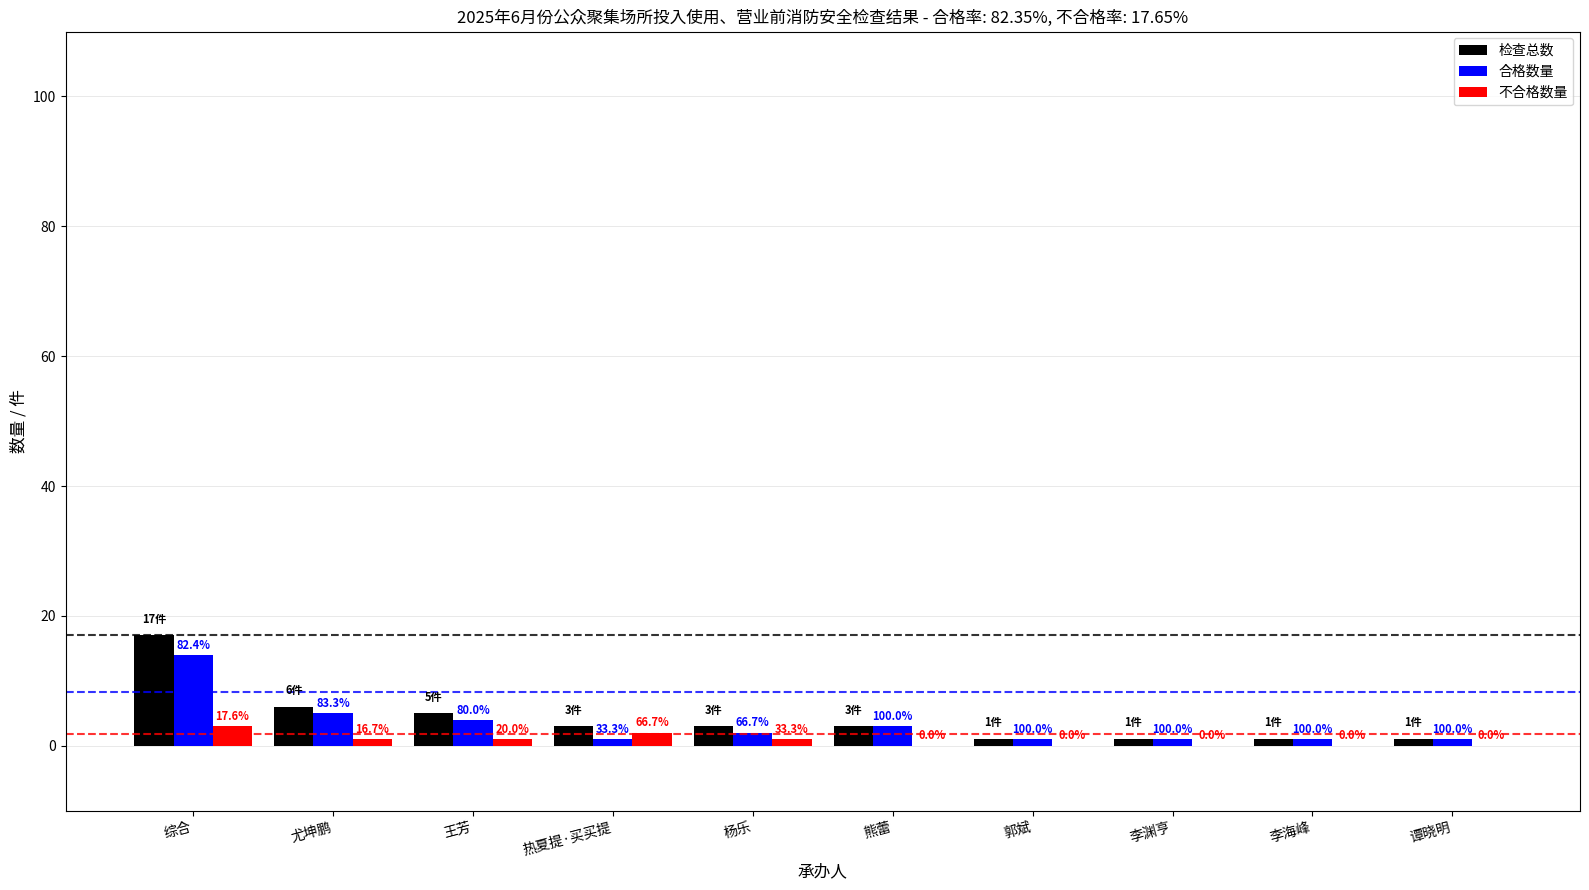

Are the bars horizontal?

No